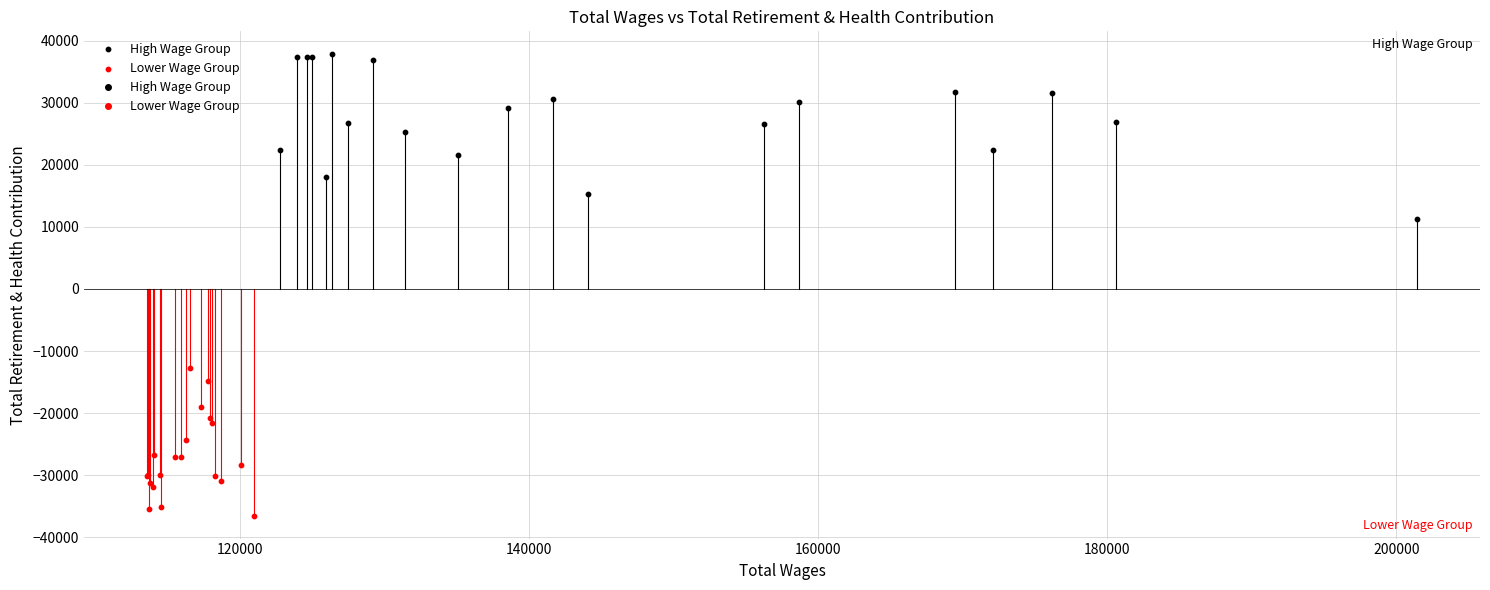

Which series contains the highest Y value?

High Wage Group